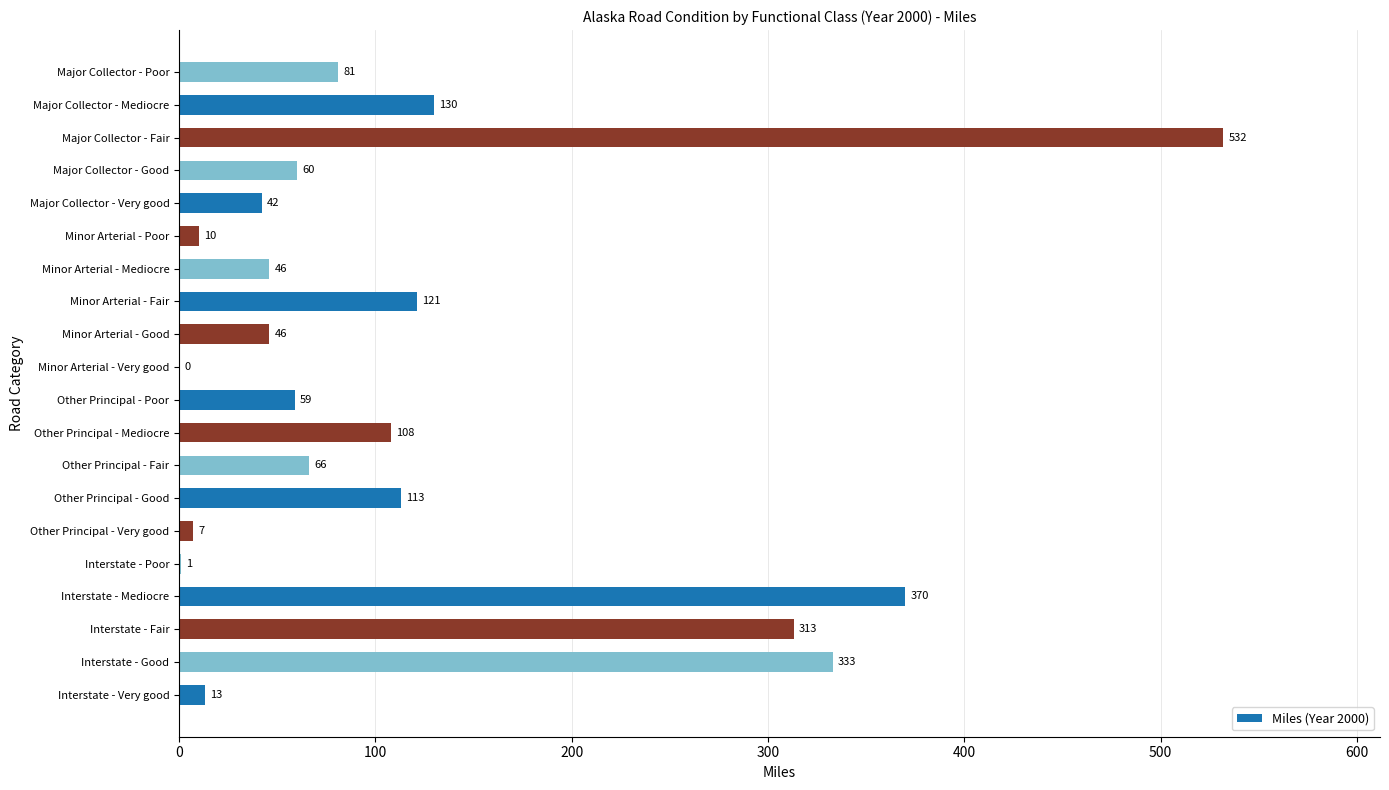

At which label is the value closest to 266?

Interstate - Fair